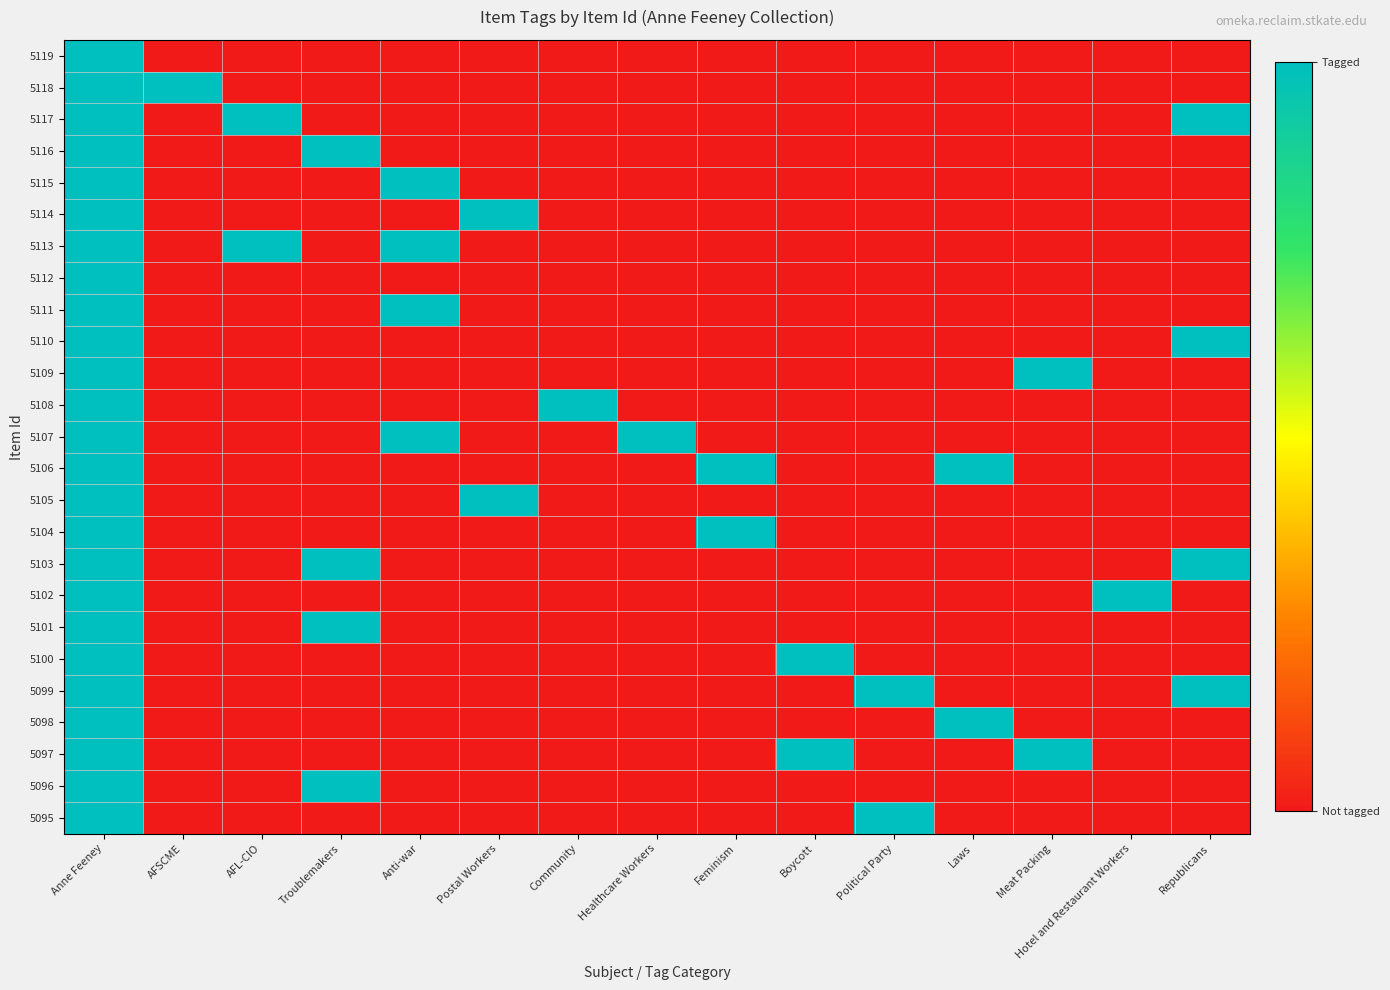

How many distinct data groups are displayed?

25